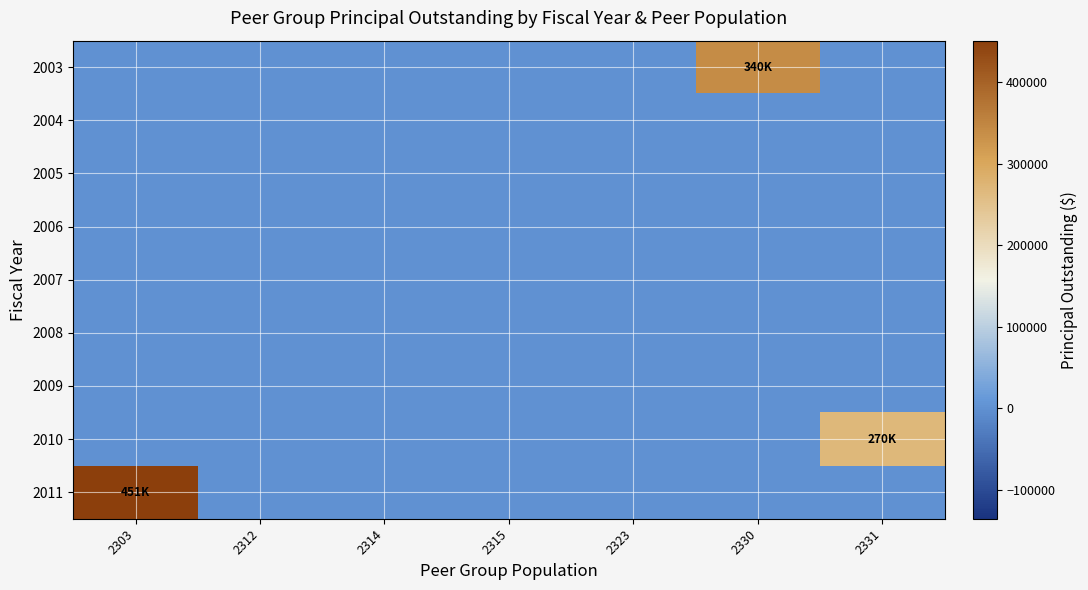

At 2323, list the series in order from smallest to largest.

2003, 2004, 2005, 2006, 2007, 2008, 2009, 2010, 2011